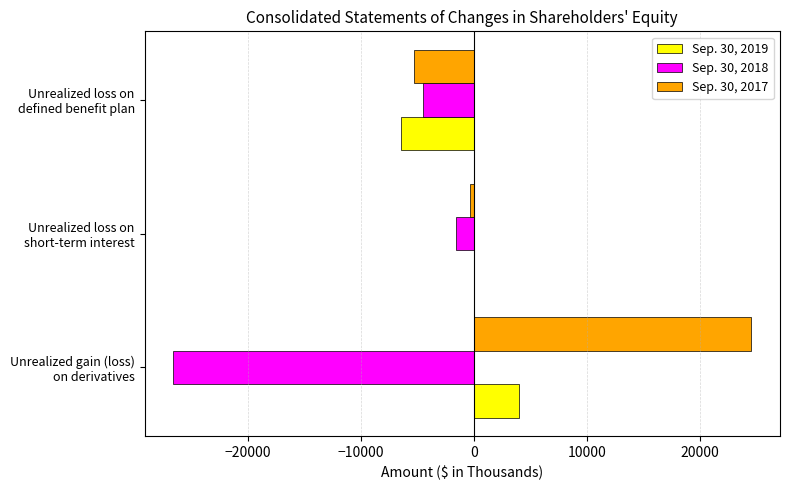

Which series has the largest total across all categories?

Sep. 30, 2017